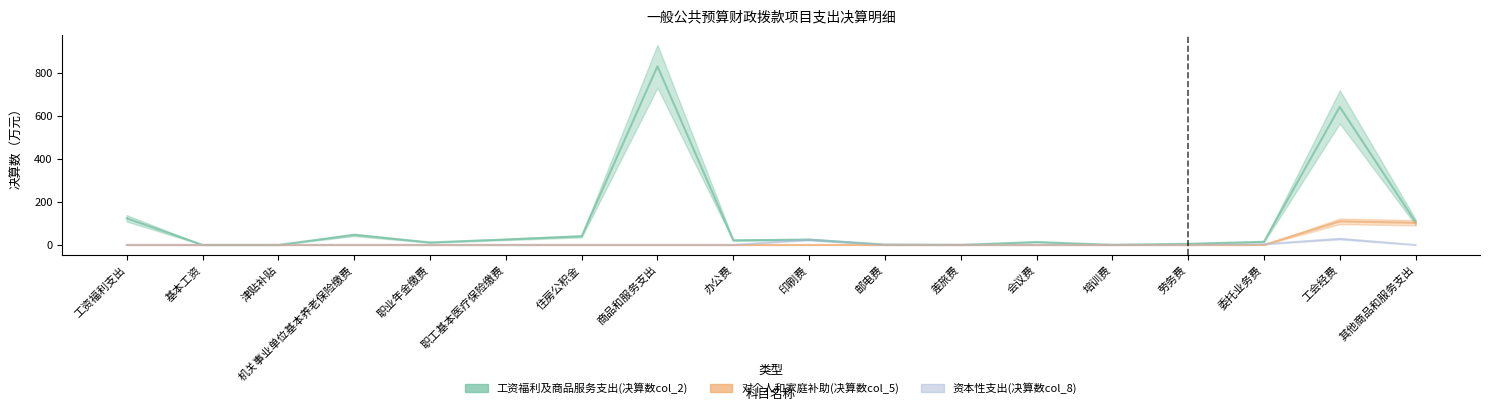

Where is the first local maximum for 资本性支出(决算数col_8)?

印刷费